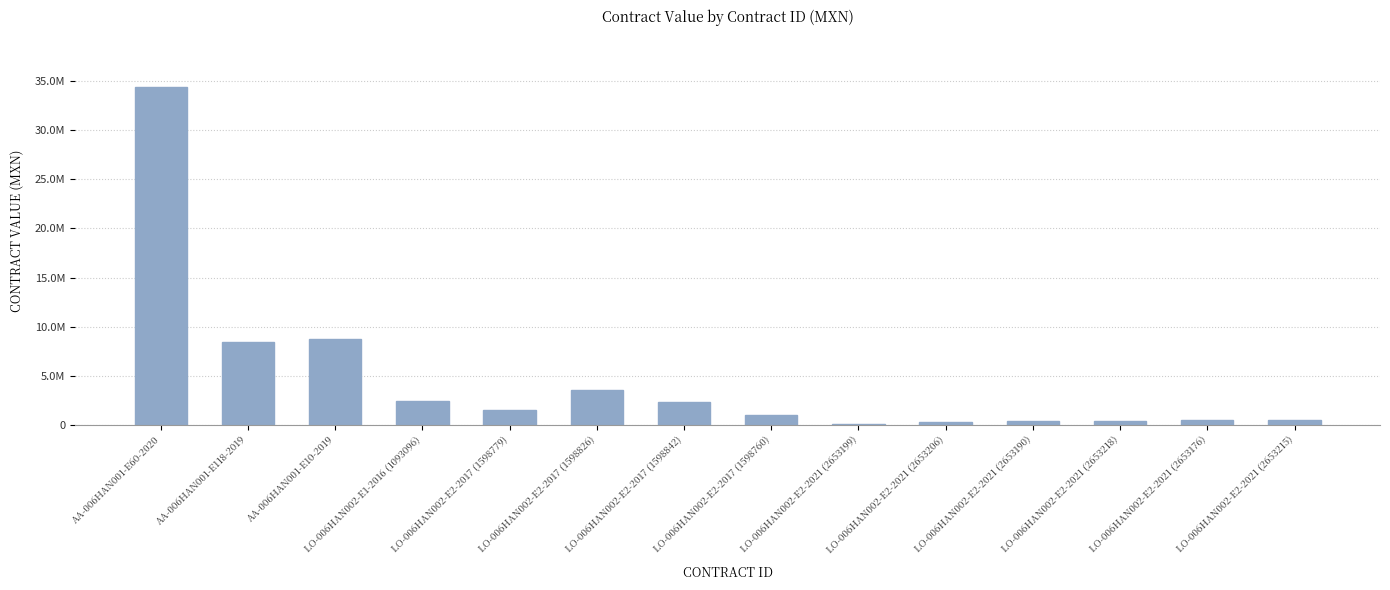

Is it true that the value at LO-006HAN002-E2-2017 (1598826) is 3545443.7?

True